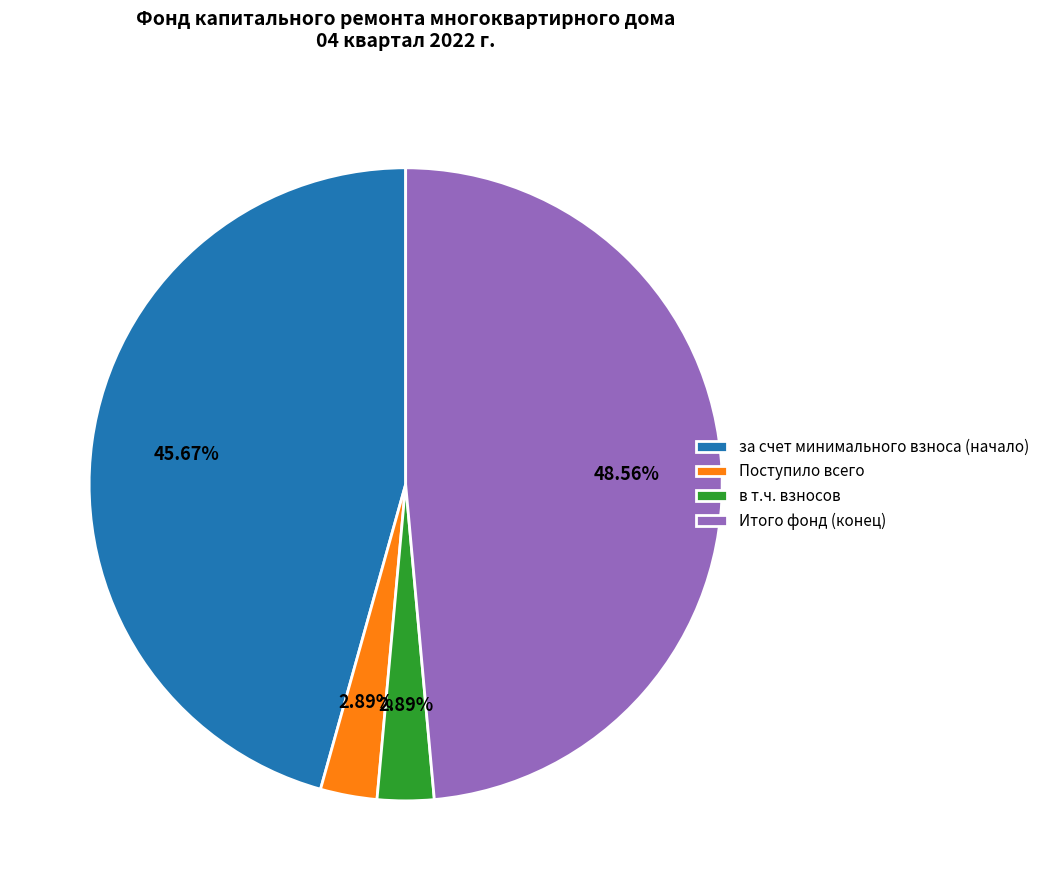

Which has a higher value, за счет минимального взноса (начало) or Итого фонд (конец)?

Итого фонд (конец)